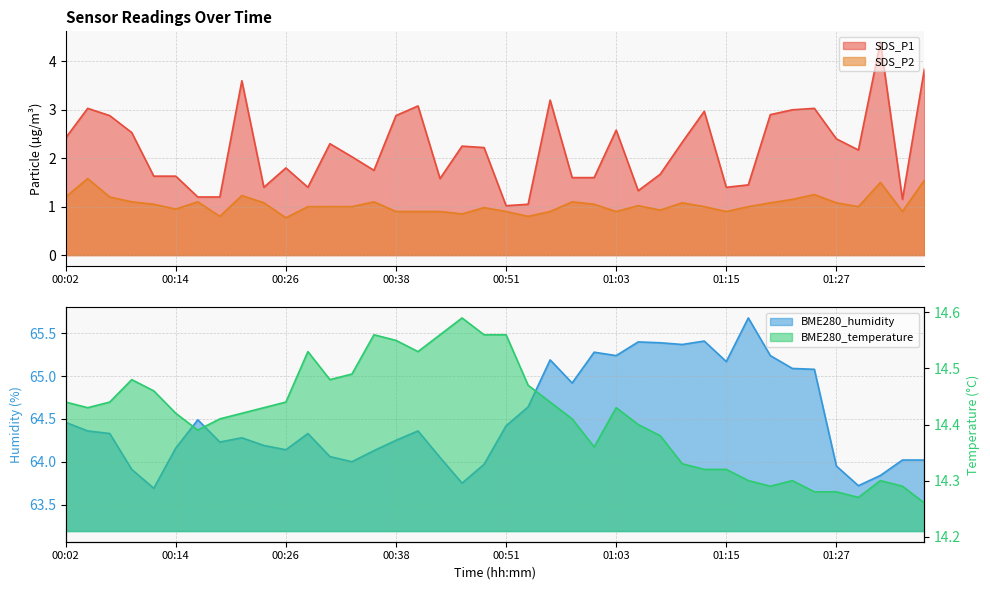

What is the average value of the BME280_humidity series?

64.5